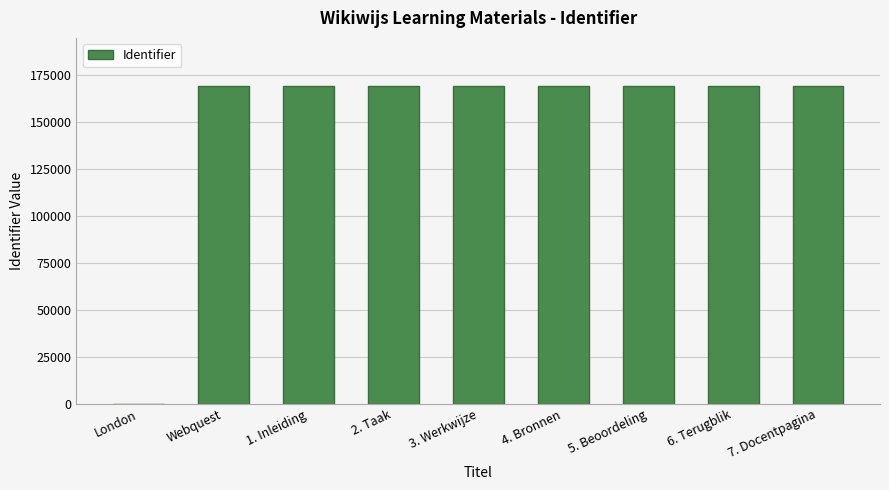

How many series are shown in this chart?

1